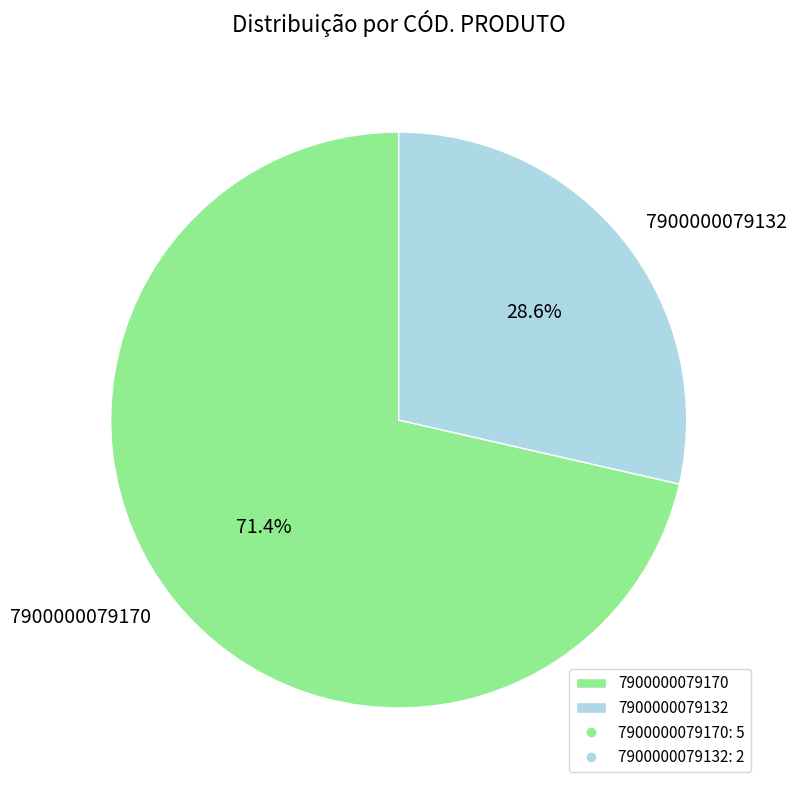

How many slices are in this pie chart?

2